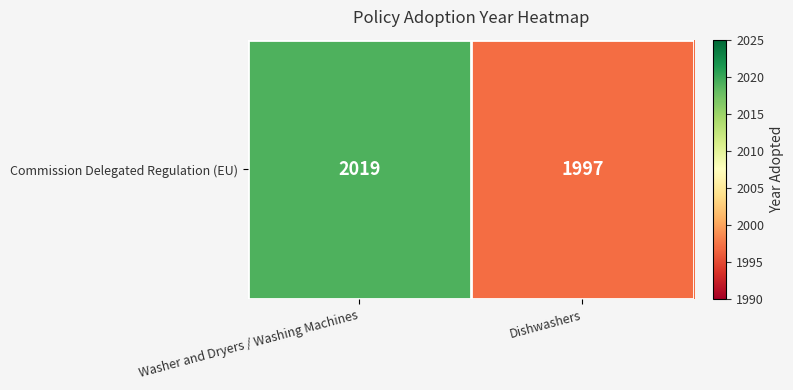

How many data points does each series have?

2